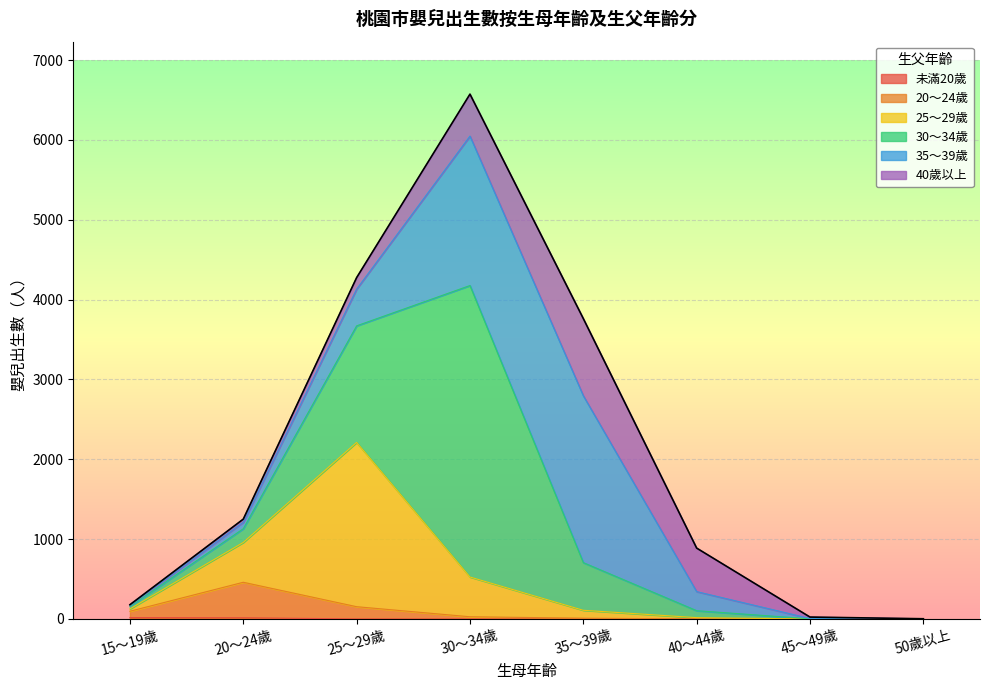

What is the spread (max minus min) of values at 15～19歲?

69